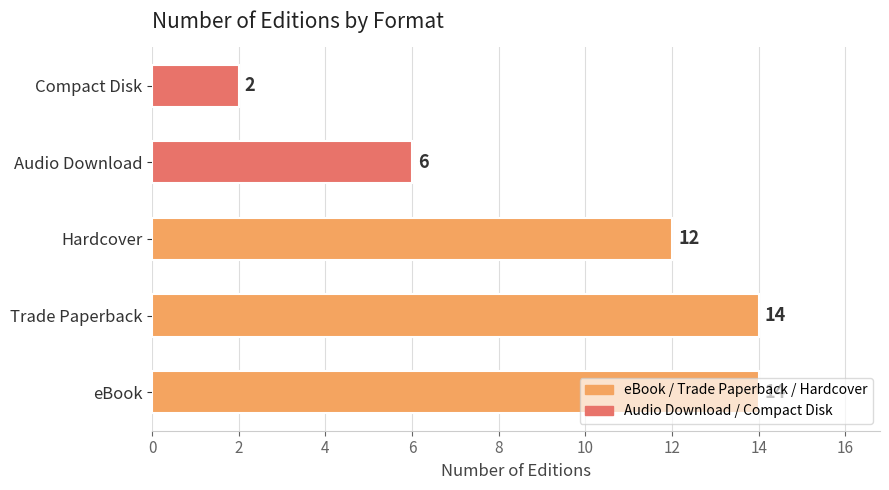

Which label corresponds to the smallest value in the chart?

Compact Disk